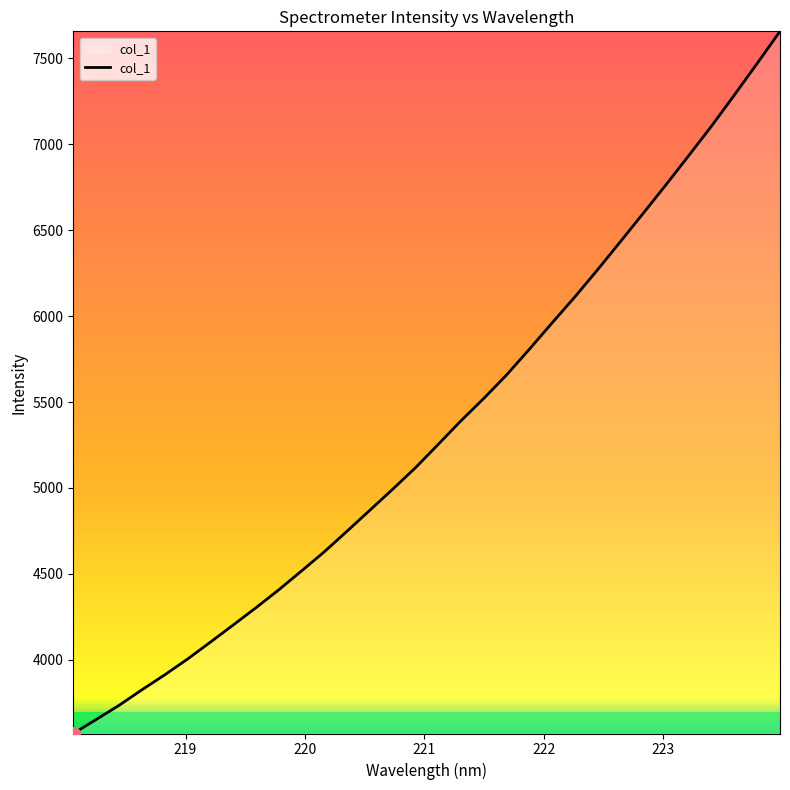

What is the minimum value shown in the chart?

3571.4